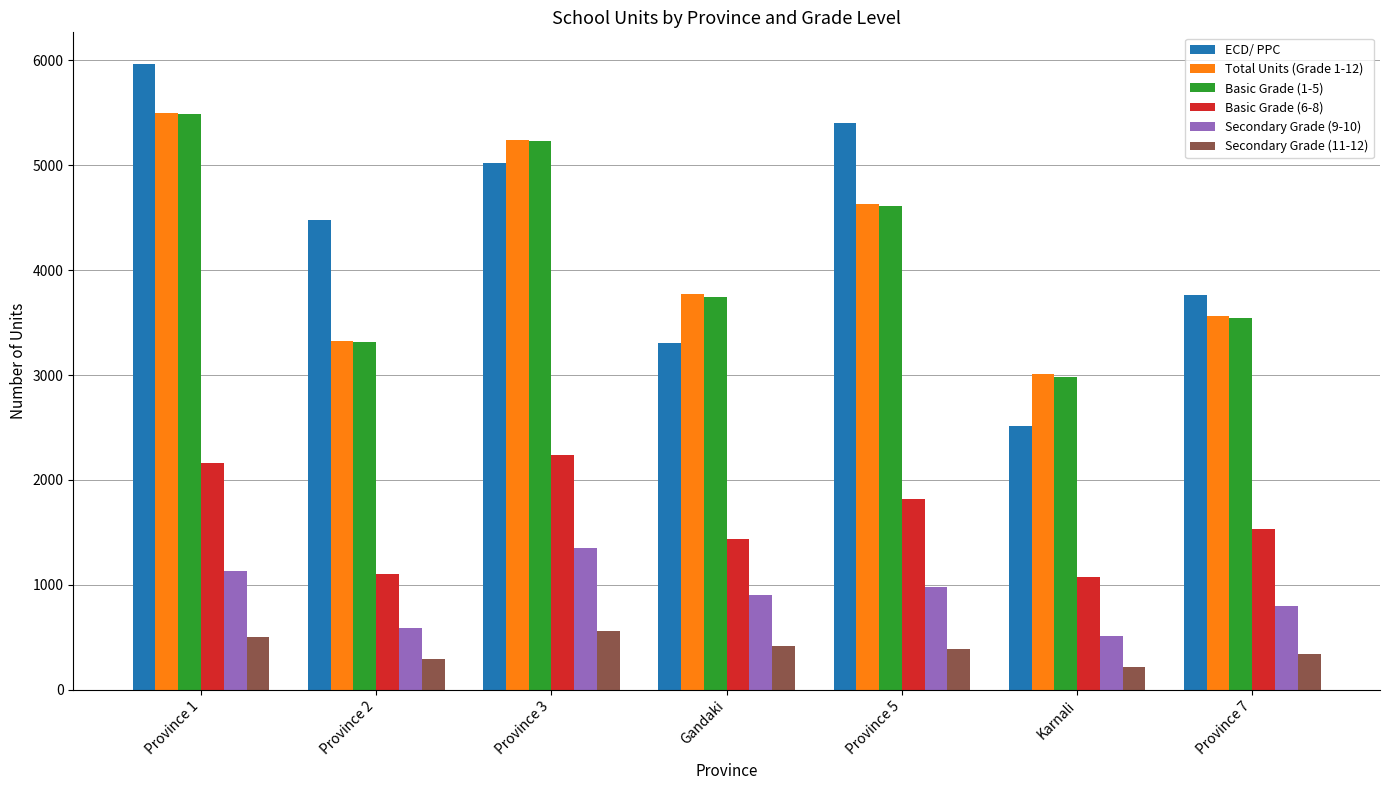

Which category has the highest value across all series?

Province 1